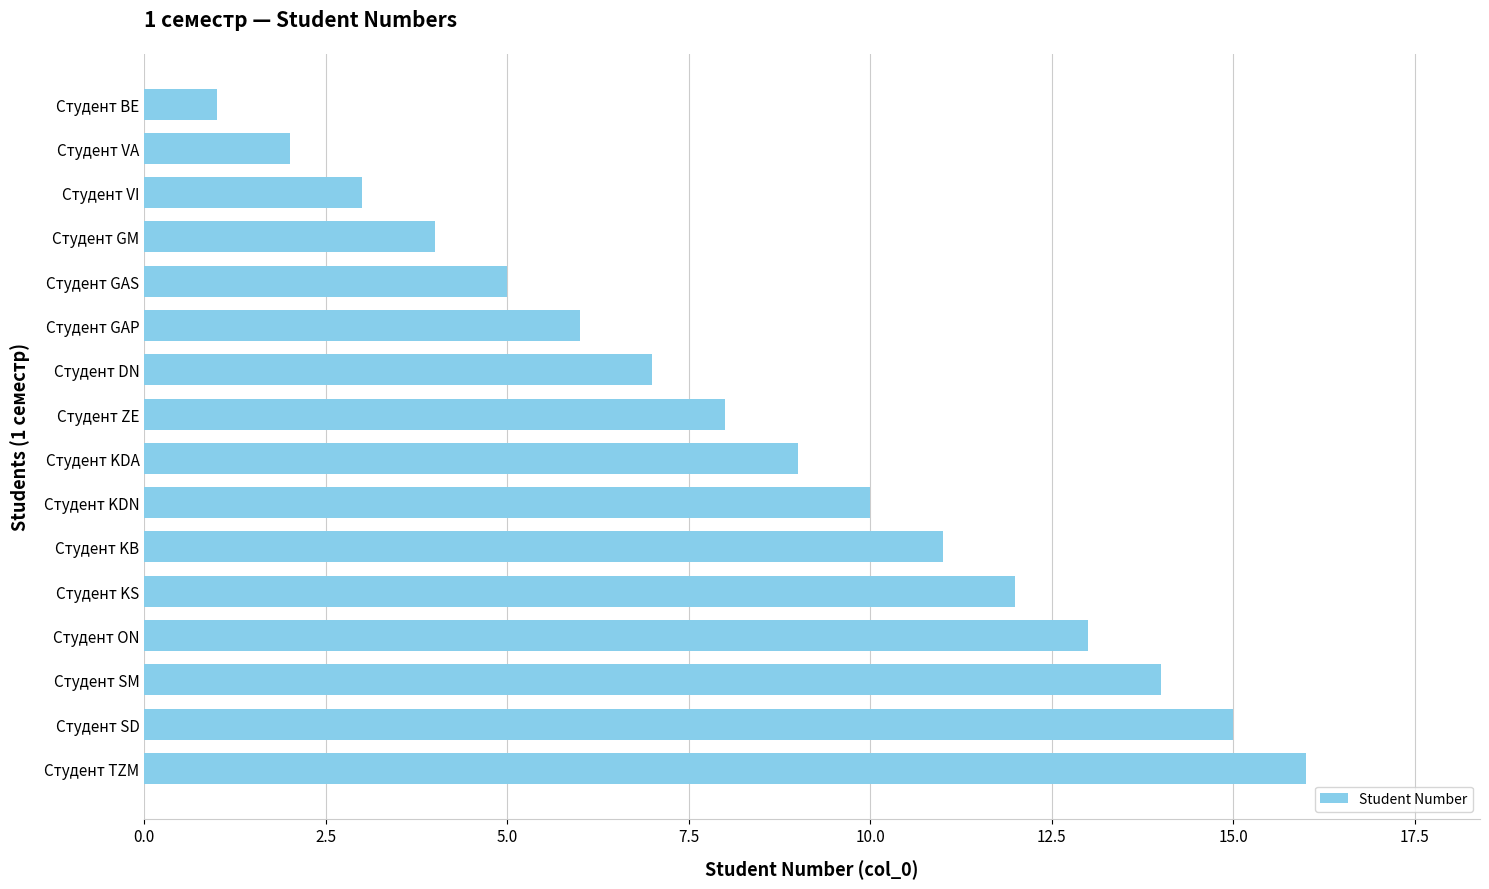

What is the label of the 7th bar from the bottom?

Студент KDN